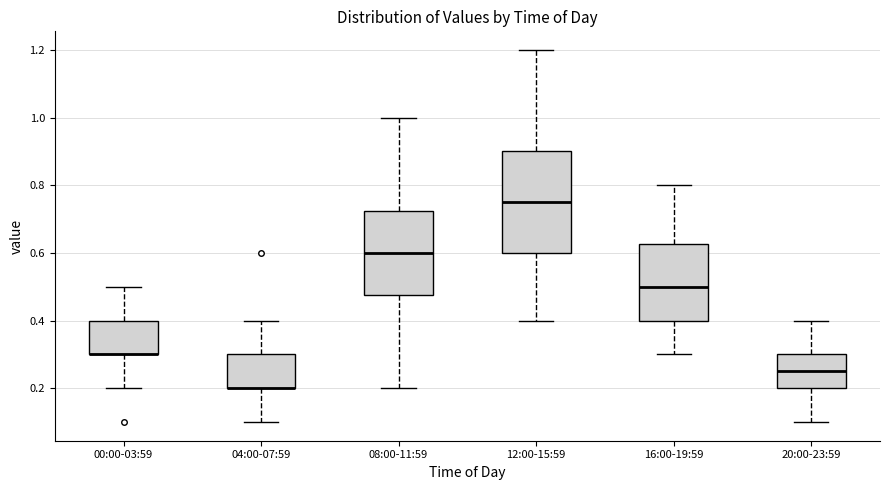

Reading left to right, transcribe this box plot: for each box, give where its median line is, the range the box spans, and where its two whiskers end, as read against the y-axis. The values are not printed on the chart, so give them approximately, as read against the axis.

00:00-03:59: median 0.30 (drawn on the box's lower edge), box 0.30 to 0.40, whiskers 0.20 to 0.50
04:00-07:59: median 0.20 (drawn on the box's lower edge), box 0.20 to 0.30, whiskers 0.10 to 0.40
08:00-11:59: median 0.60, box 0.48 to 0.72, whiskers 0.20 to 1.00
12:00-15:59: median 0.76, box 0.60 to 0.90, whiskers 0.40 to 1.20
16:00-19:59: median 0.50, box 0.40 to 0.62, whiskers 0.30 to 0.80
20:00-23:59: median 0.26, box 0.20 to 0.30, whiskers 0.10 to 0.40